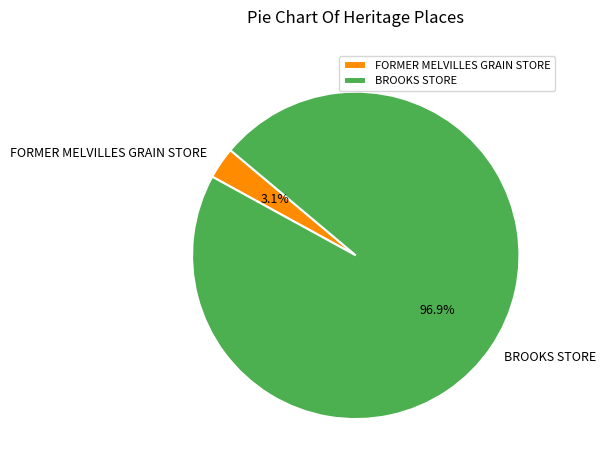

How many slices are in this pie chart?

2